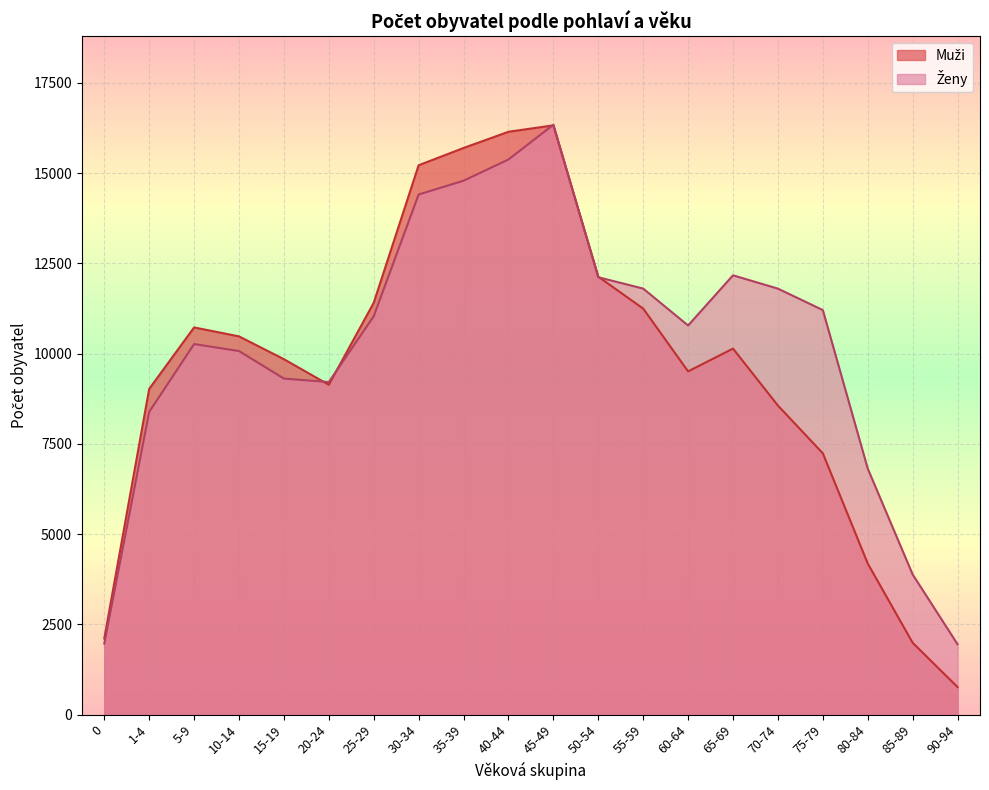

What value does the Muži series have at 5-9?

10724